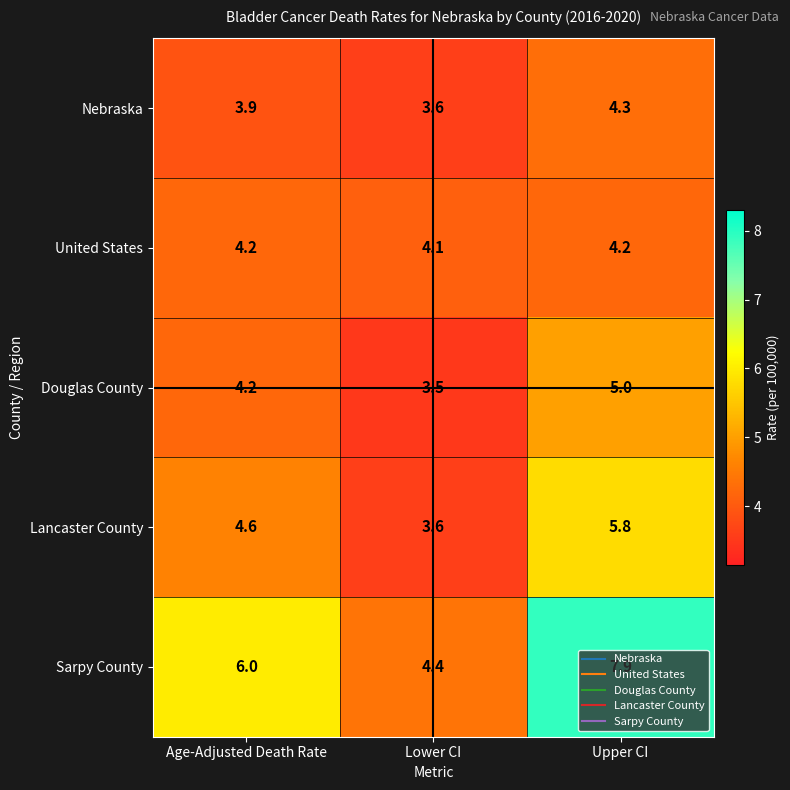

What is the difference between the highest and lowest values at Upper CI?

3.7